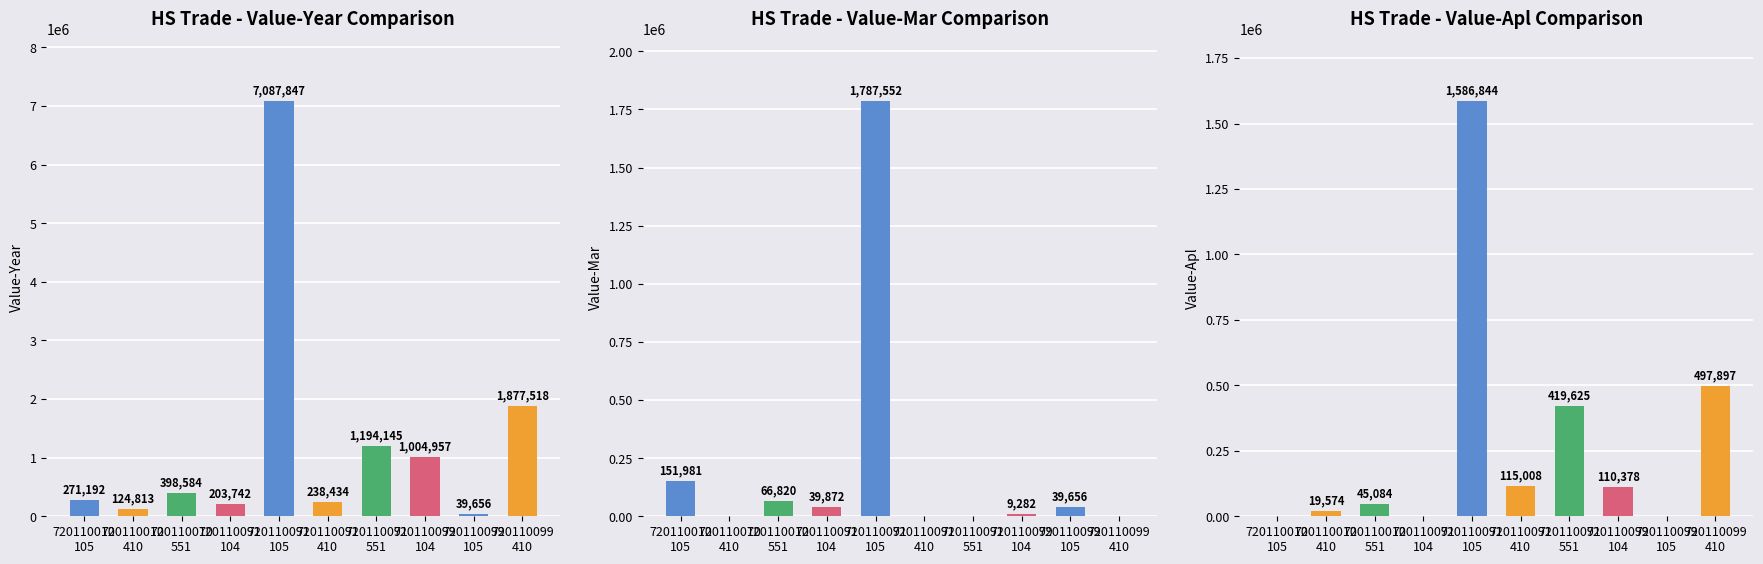

How many bars are there in each group?

3